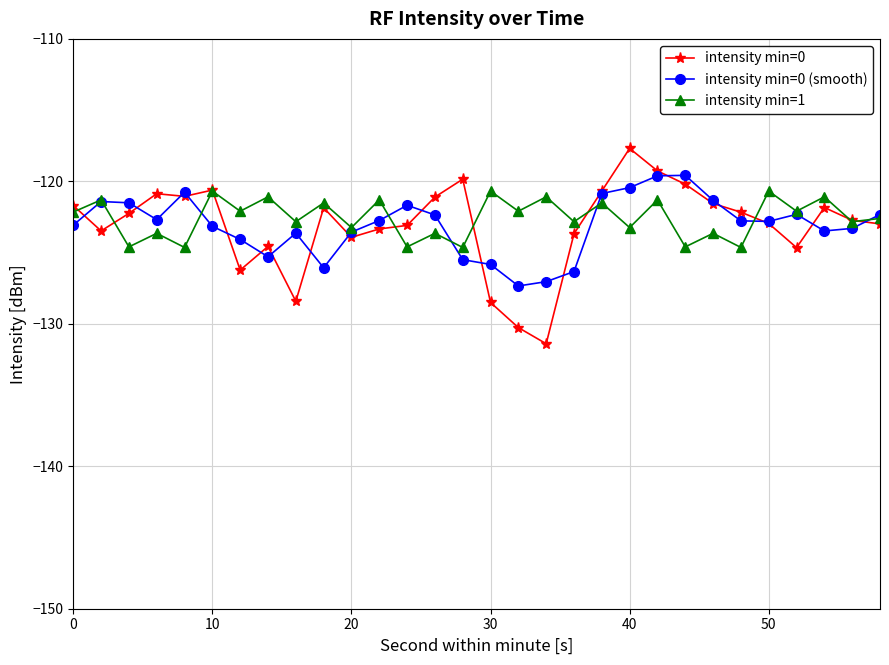

What is the lowest value of the intensity min=1 series?

-124.6